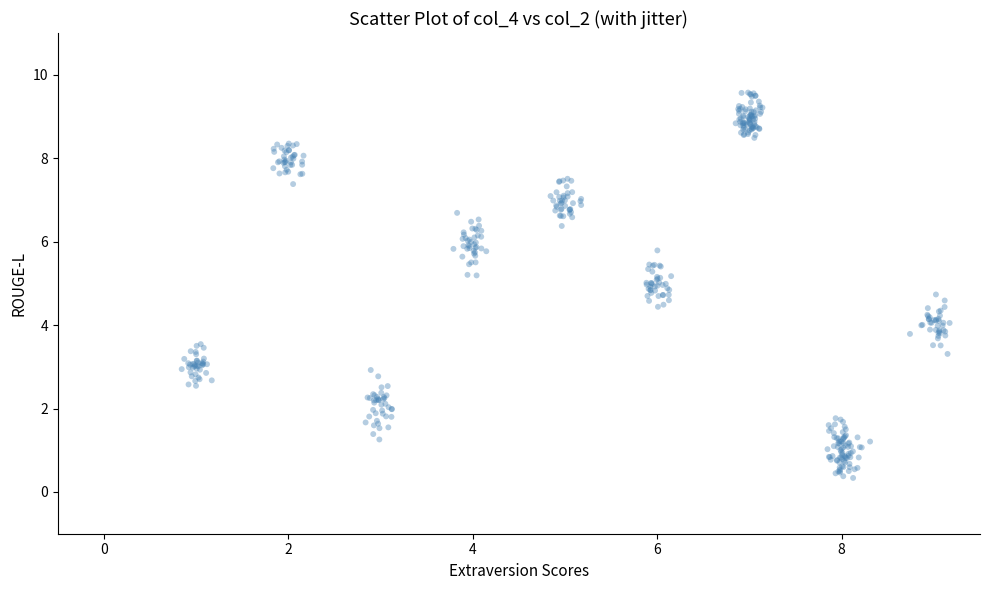

What is the range of X values (max minus min)?

8.3